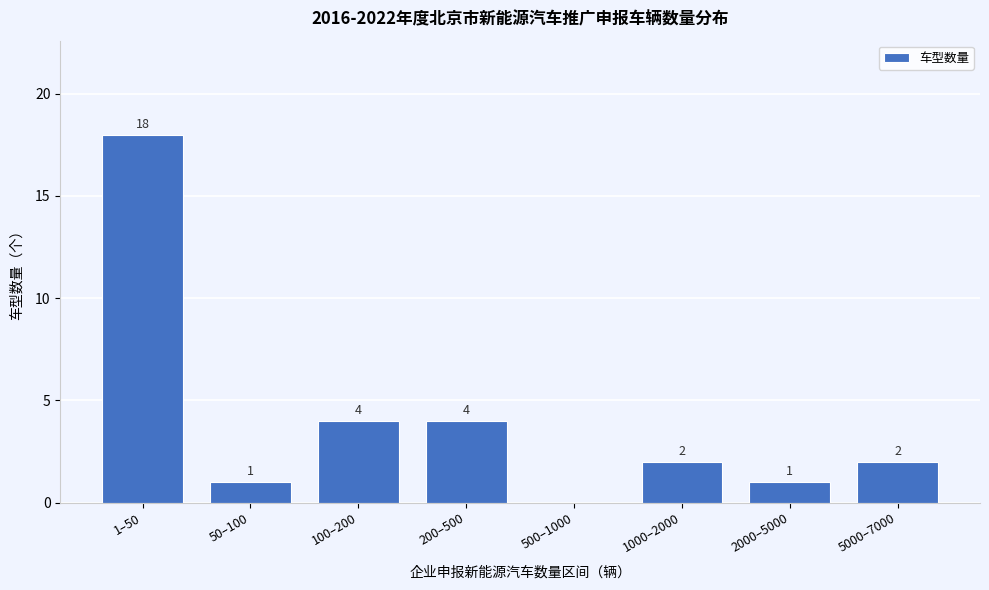

Reading right to left, list all the values displayed in this chart.

5000–7000=2	2000–5000=1	1000–2000=2	500–1000=0	200–500=4	100–200=4	50–100=1	1–50=18